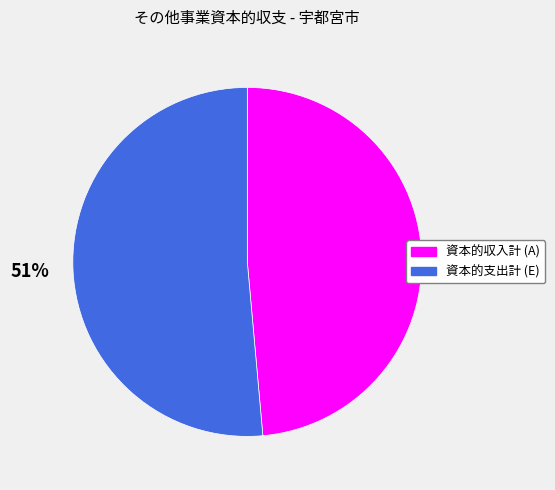

Does 資本的収入計 (A) represent more than half of the total?

No